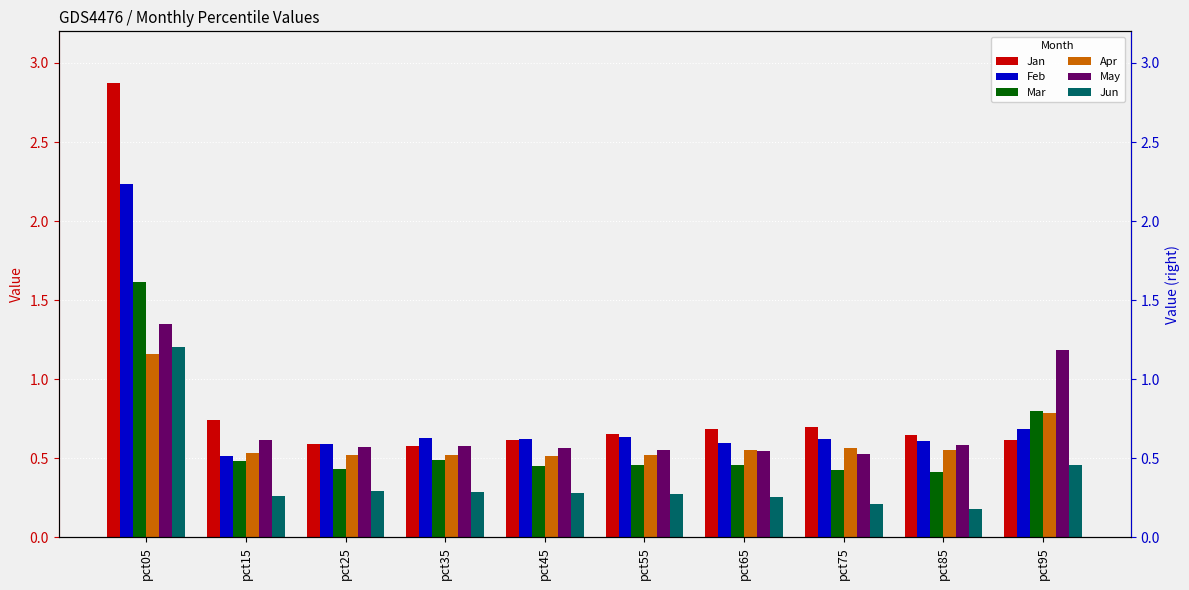

Rank the categories by Jan value from highest to lowest.

pct05, pct15, pct75, pct65, pct55, pct85, pct95, pct45, pct25, pct35